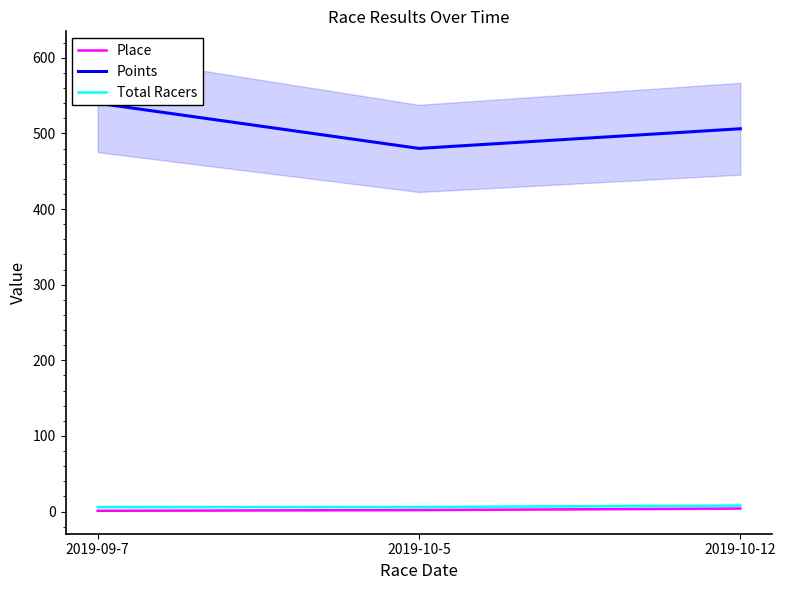

What is the spread (max minus min) of values at 2019-09-7?

539.0